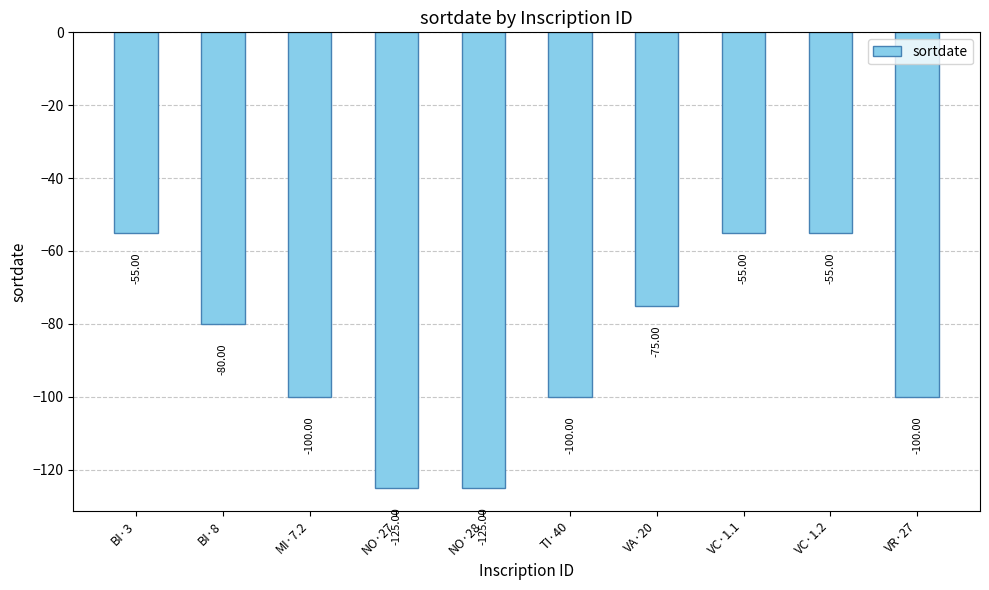

Which has a higher value, NO·28 or VR·27?

VR·27